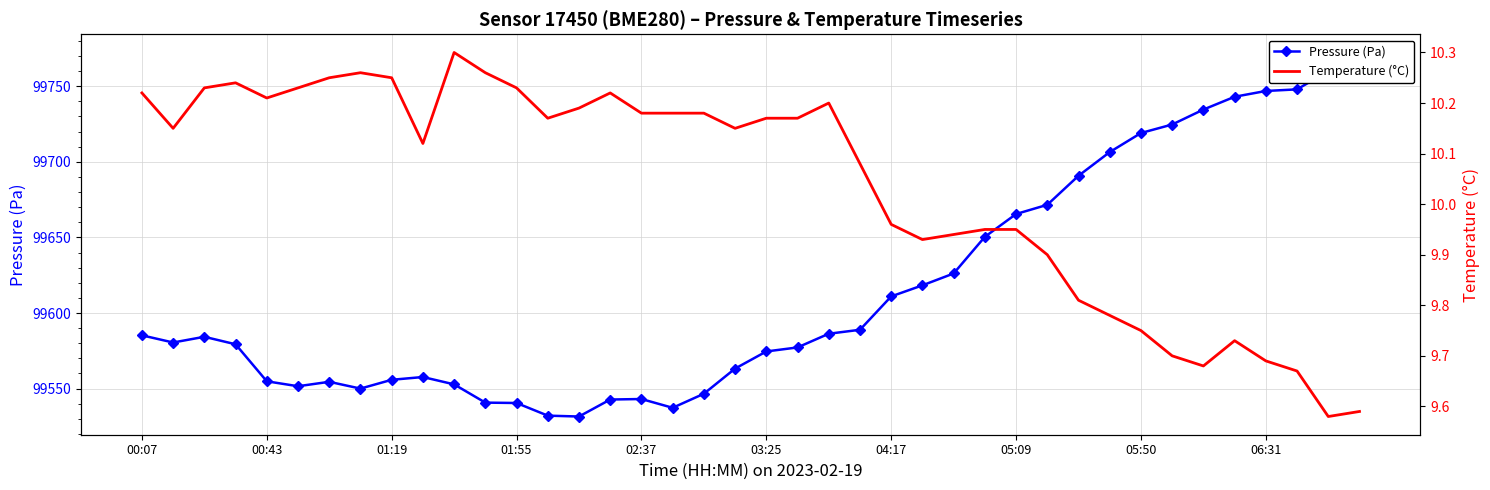

Which series has the largest total across all categories?

Pressure (Pa)